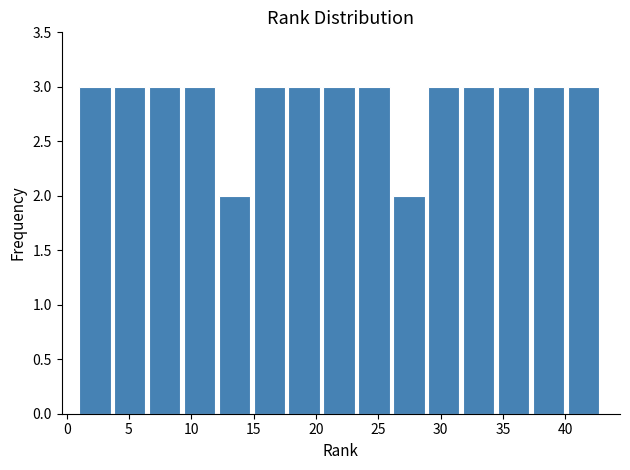

How tall is the bar that spans 34.6 to 37.4 on the x-axis? Neither the bar edges nor the heights are printed on the chart, so give them approximately, as read against the axes.

3